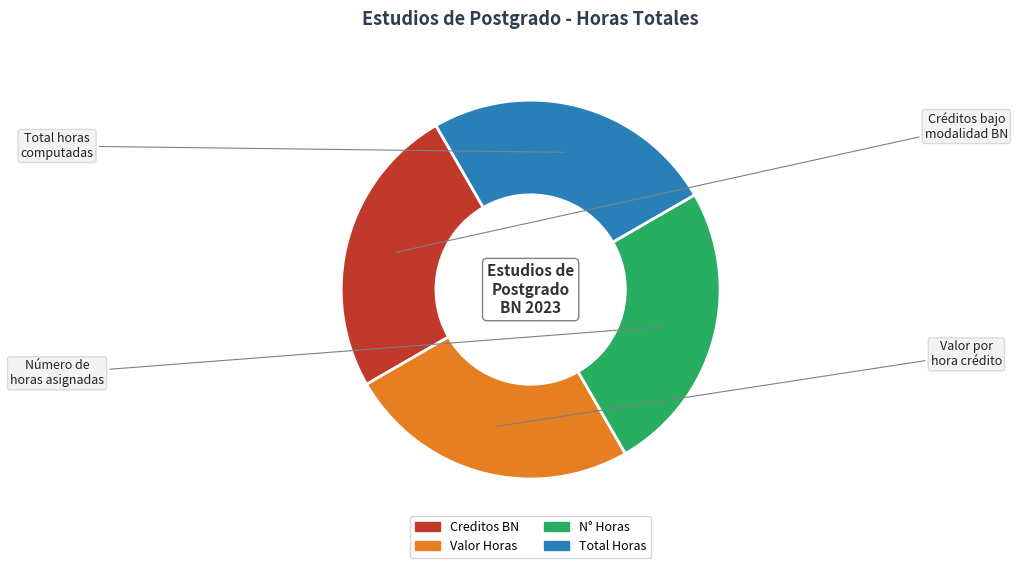

Count the number of slices in the pie.

4